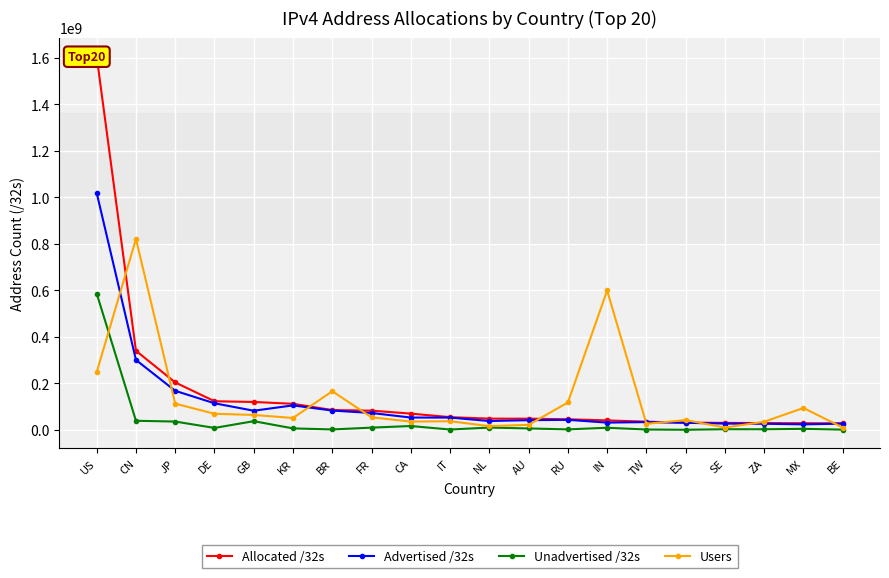

At which label does Allocated /32s reach its minimum?

BE